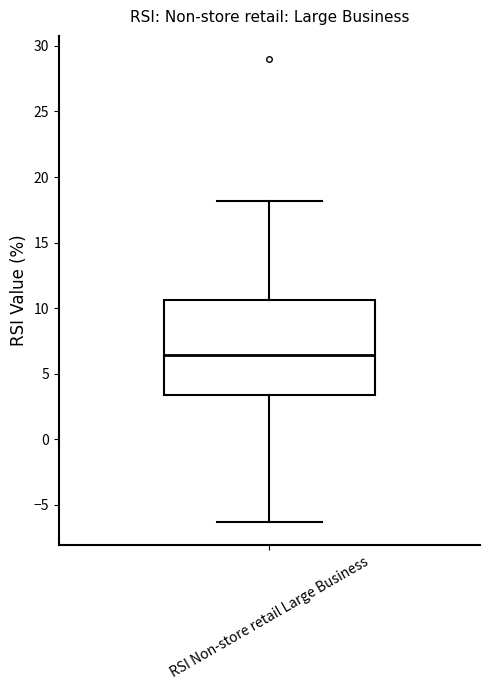

Where does the median line of the box for RSI Non-store retail Large Business sit on the y-axis? The values are not printed on the chart, so give them approximately, as read against the axis.

6.5